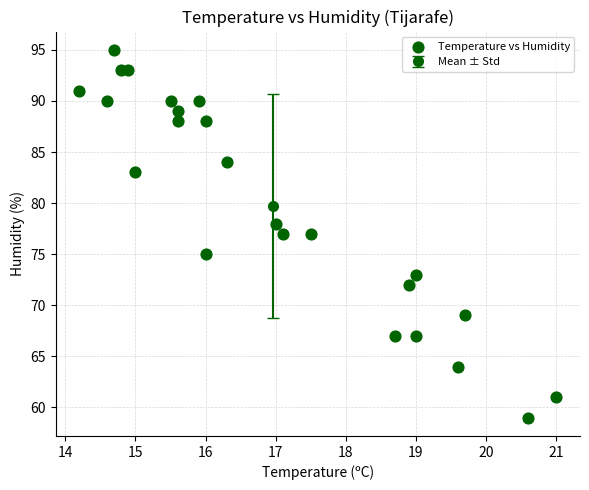

What is the range of Y values (max minus min)?

36